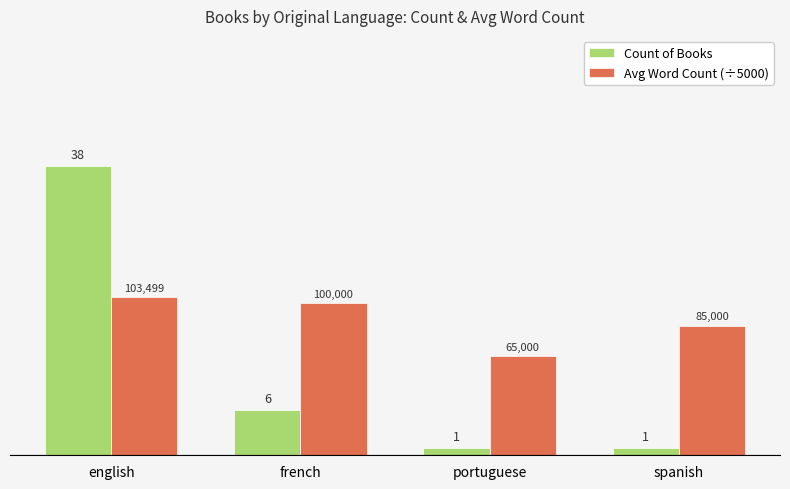

How many bars are there in total?

8